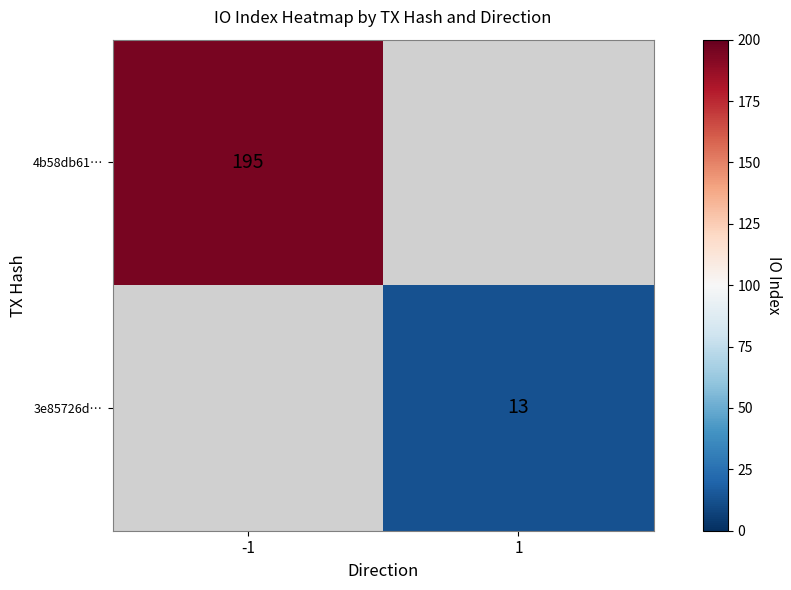

The value of 4b58db61… at -1 is 195. True or false?

True